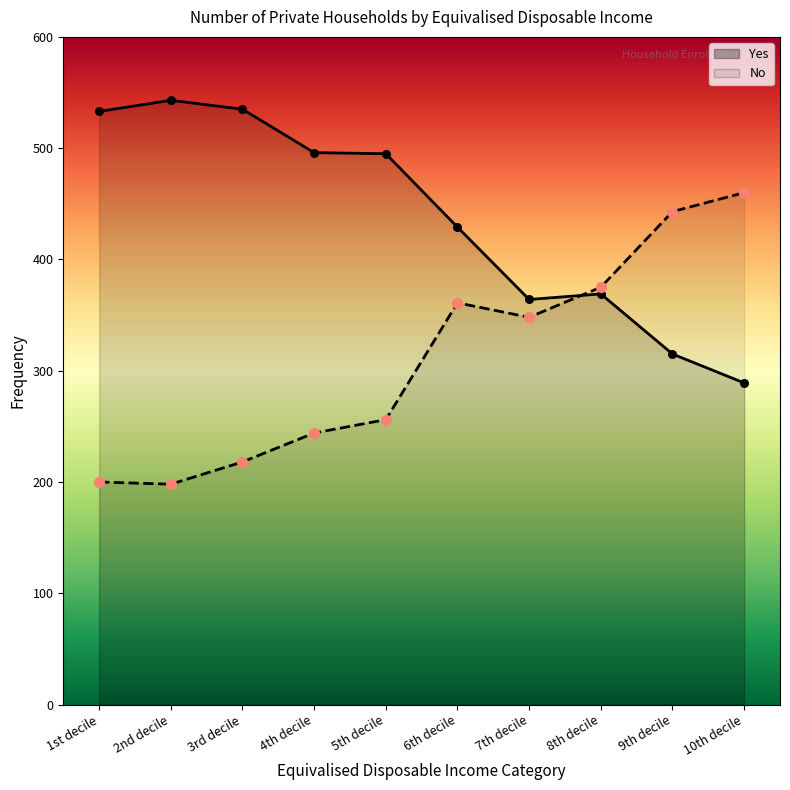

Is the value of Yes at 7th decile greater than the value of No at 1st decile?

Yes